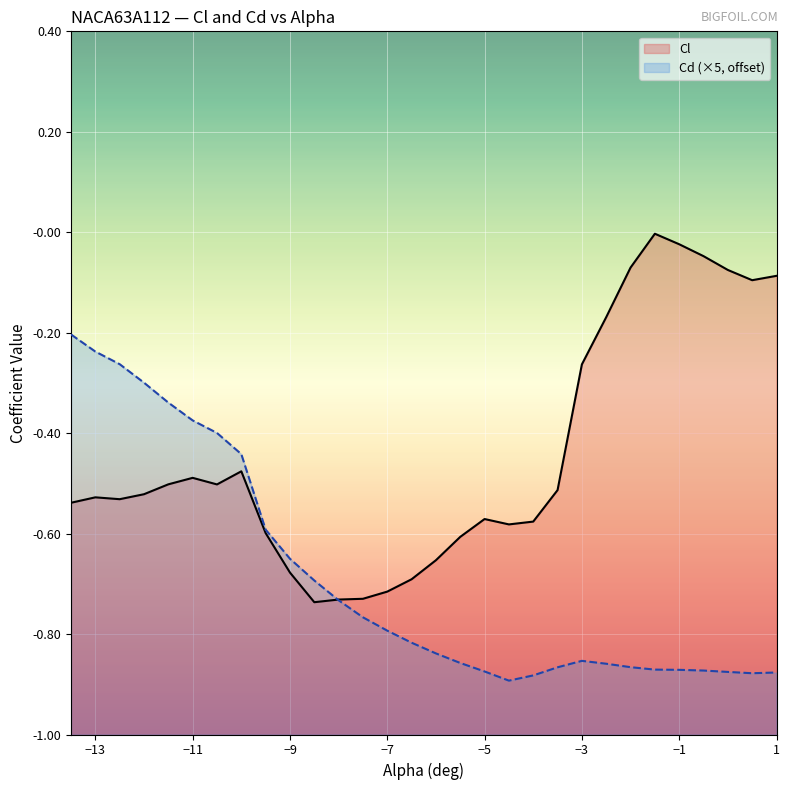

Where is the first local minimum for Cd?

-4.5